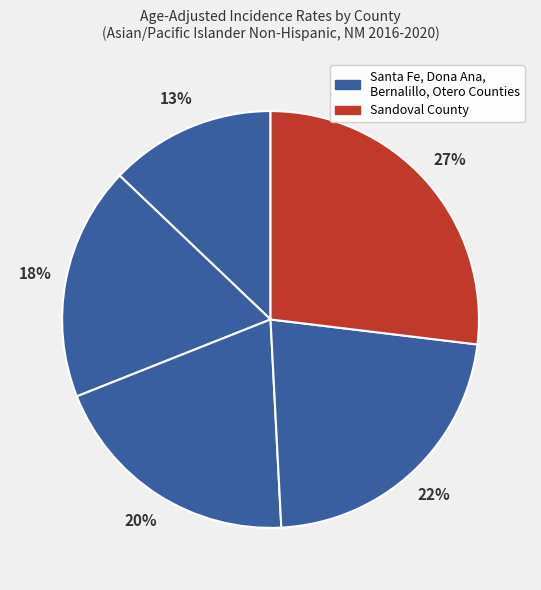

How many slices are in this pie chart?

5